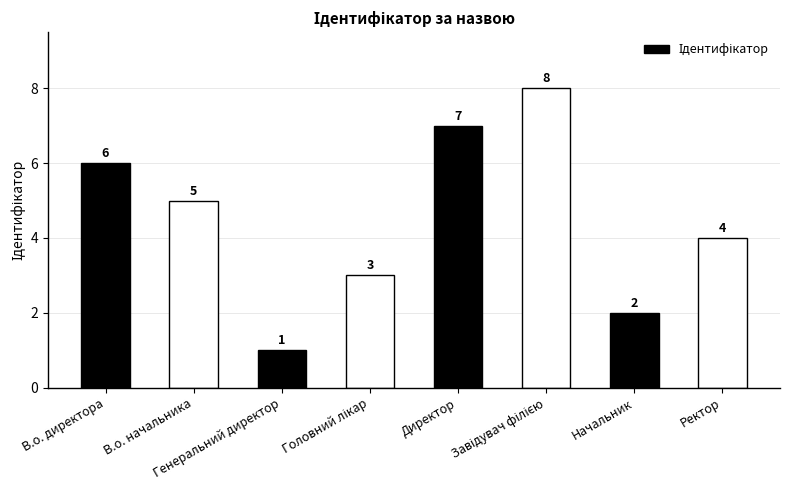

Count the values in the range 3 to 7.

5